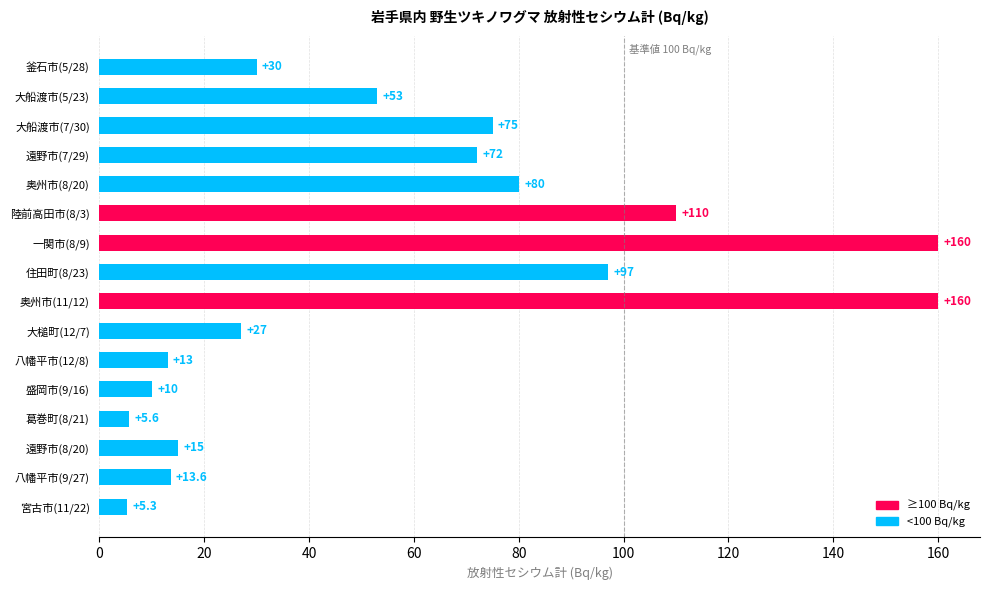

Which category has the lowest value across all series?

宮古市(11/22)